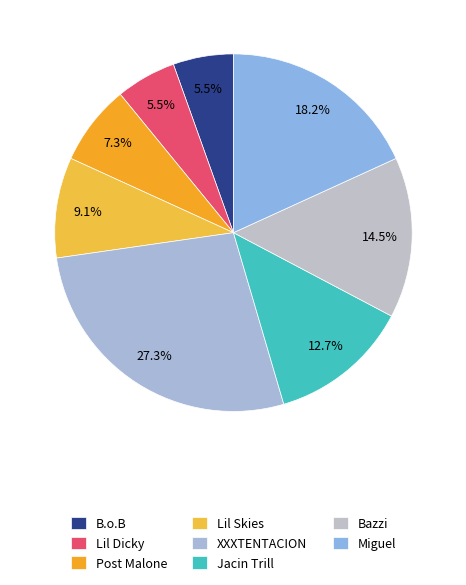

Between Miguel and Jacin Trill, which is larger?

Miguel